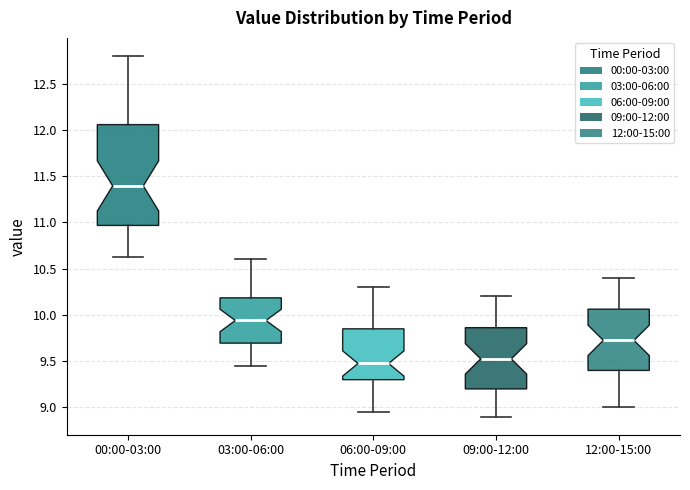

Reading left to right, read every box against the y-axis: the position of its median line, the range the box covers, and the ends of its whiskers. The values are not printed on the chart, so give them approximately, as read against the axis.

00:00-03:00: median 11.40, box 10.95 to 12.05, whiskers 10.65 to 12.80
03:00-06:00: median 9.95, box 9.70 to 10.20, whiskers 9.45 to 10.60
06:00-09:00: median 9.50, box 9.30 to 9.85, whiskers 8.95 to 10.30
09:00-12:00: median 9.55, box 9.20 to 9.85, whiskers 8.90 to 10.20
12:00-15:00: median 9.75, box 9.40 to 10.05, whiskers 9.00 to 10.40